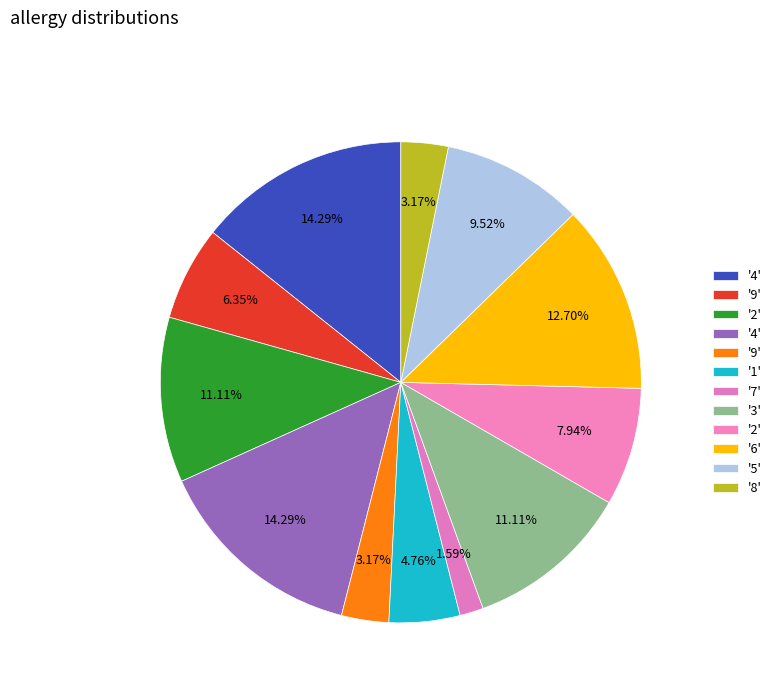

How many slices are in this pie chart?

12